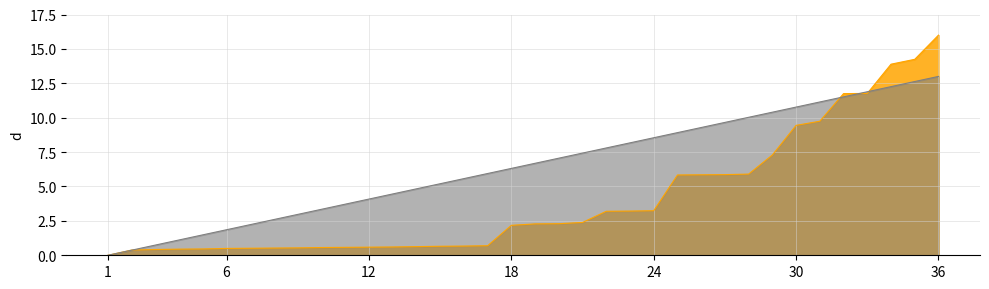

The เลขที่ series shows 7.4 at 21. True or false?

True